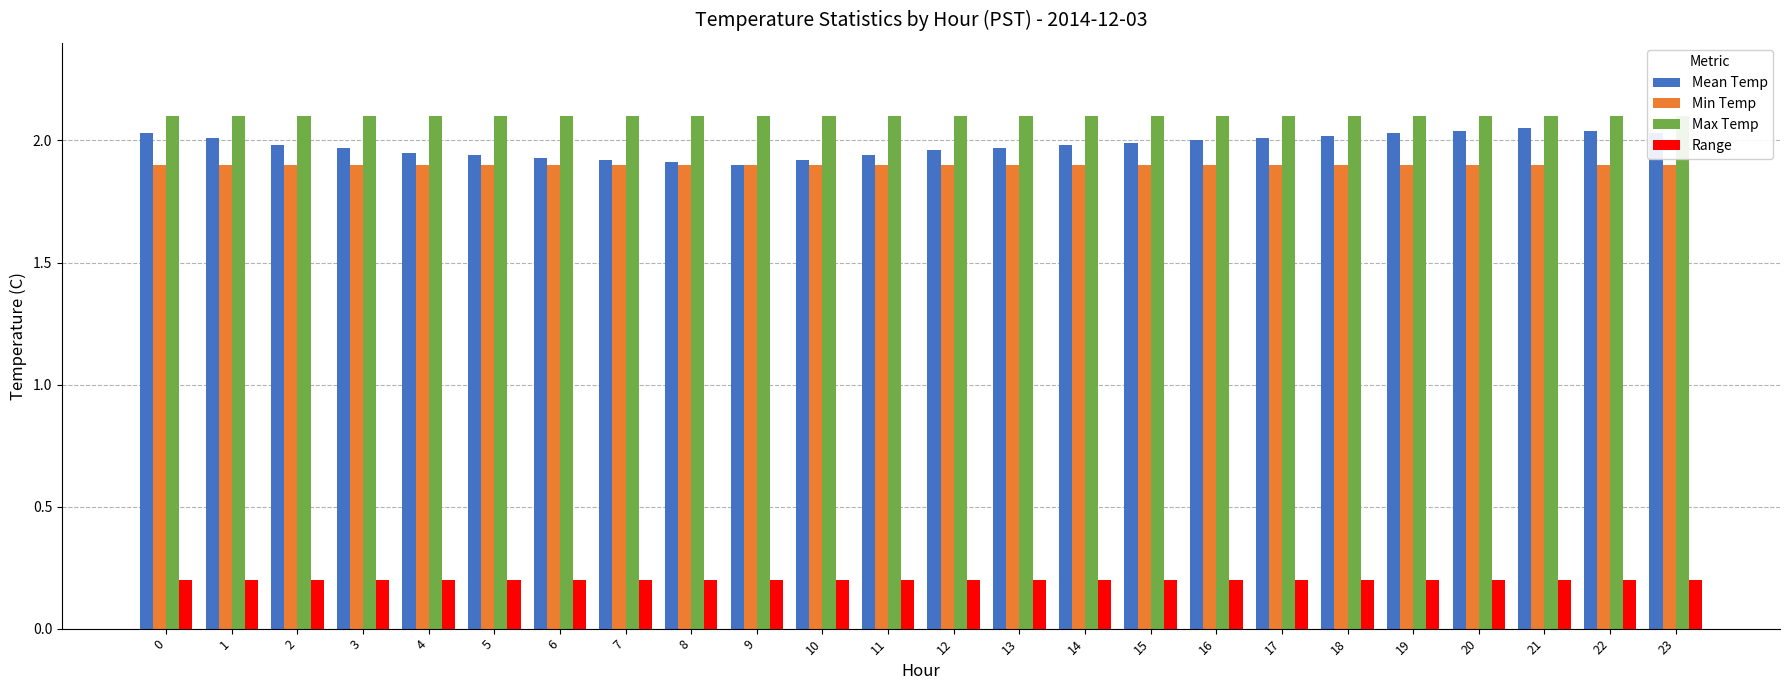

What is the sum of the Range values at 2 and 10?

0.4